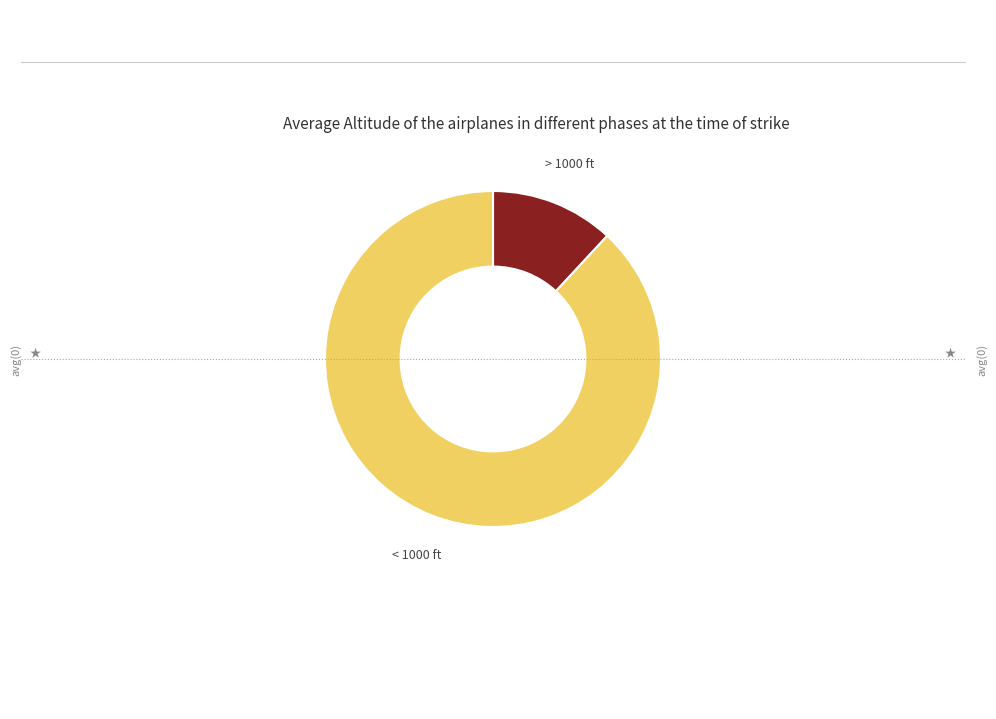

Combined, do > 1000 ft and < 1000 ft account for over 50%?

Yes